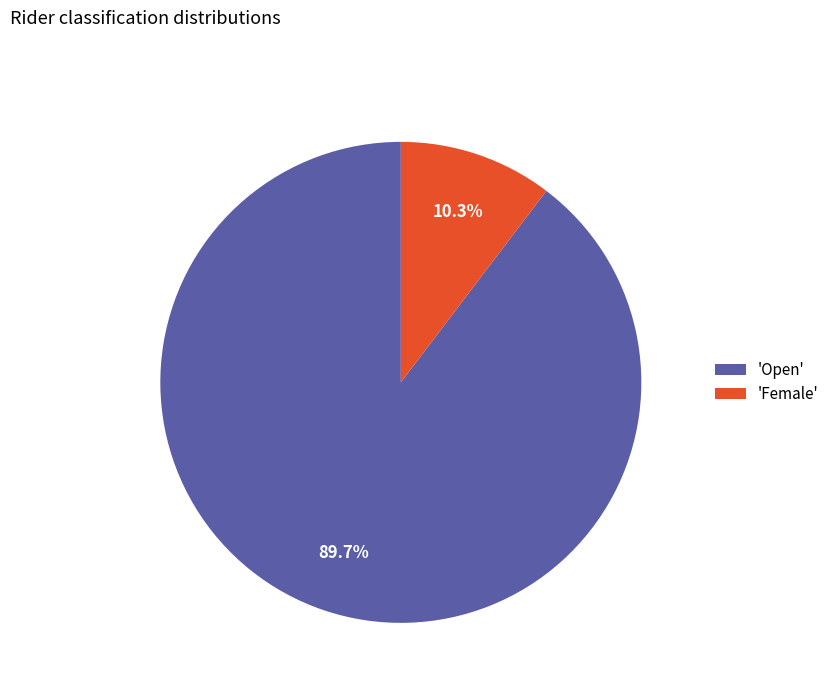

What portion of the pie excludes 'Open'?

10.3%